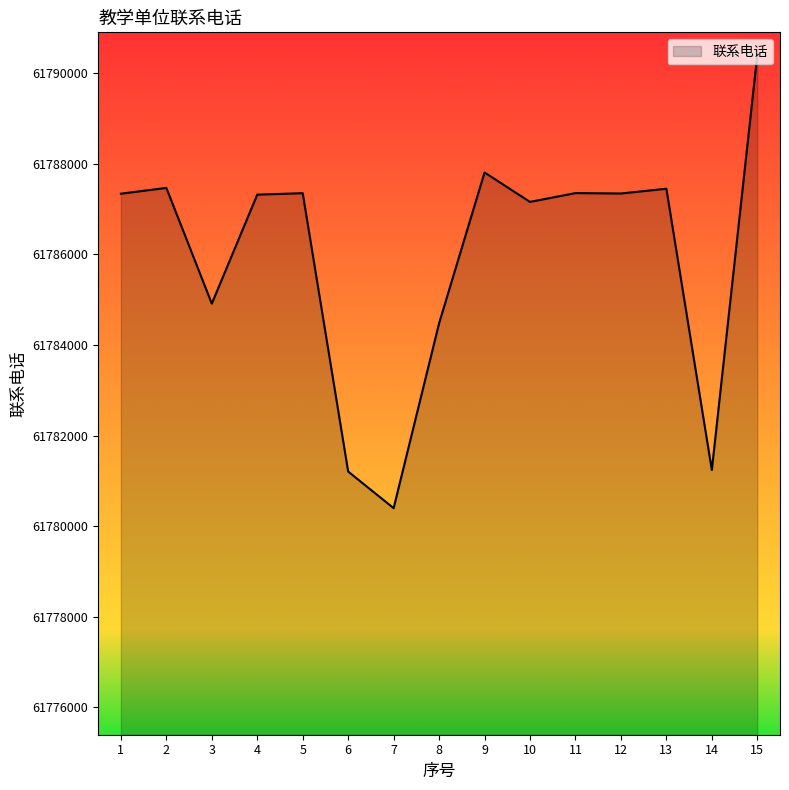

What is the difference between the maximum and minimum values?

10007